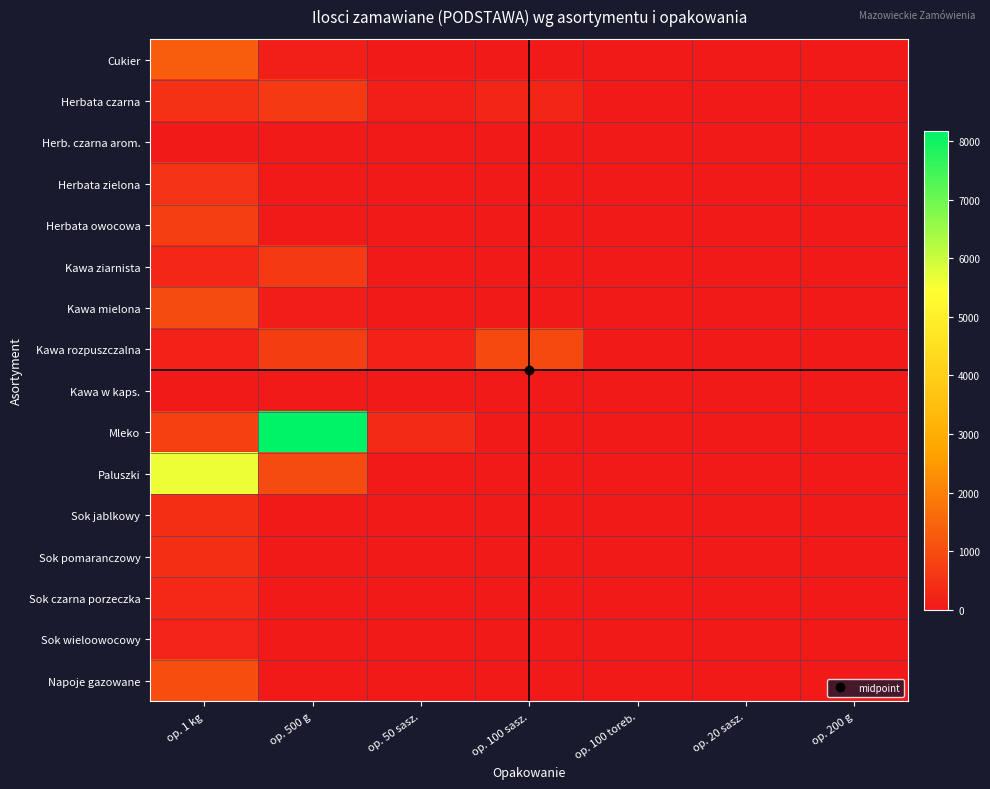

At op. 100 sasz., list the series in order from smallest to largest.

Cukier, Herb. czarna arom., Herbata zielona, Herbata owocowa, Kawa ziarnista, Kawa mielona, Kawa w kaps., Mleko, Paluszki, Sok jablkowy, Sok pomaranczowy, Sok czarna porzeczka, Sok wieloowocowy, Napoje gazowane, Herbata czarna, Kawa rozpuszczalna